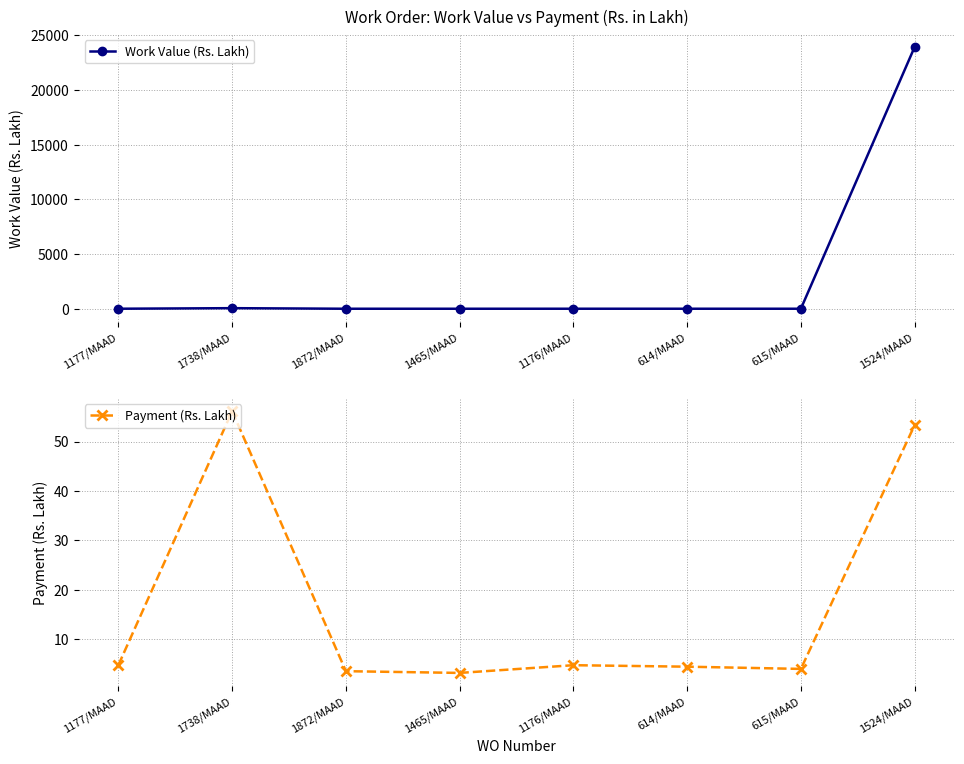

True or false: Work Value (Rs. Lakh) and Payment (Rs. Lakh) cross at least once.

False